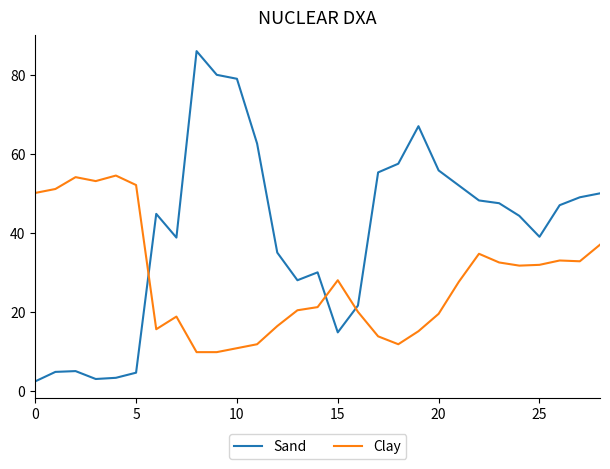

Which series has the largest range (max minus min)?

Sand